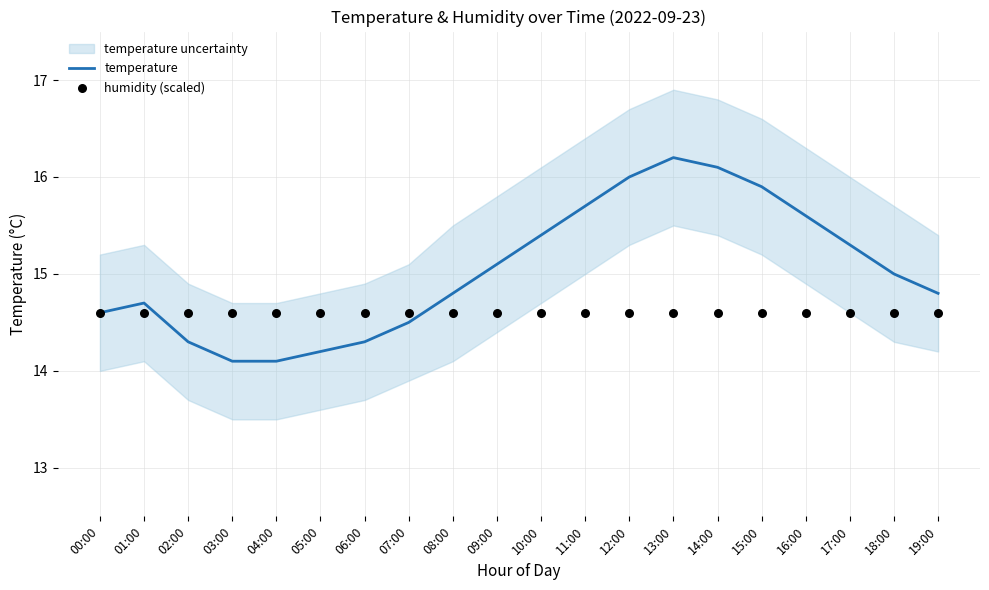

Which series has the largest total across all categories?

temperature